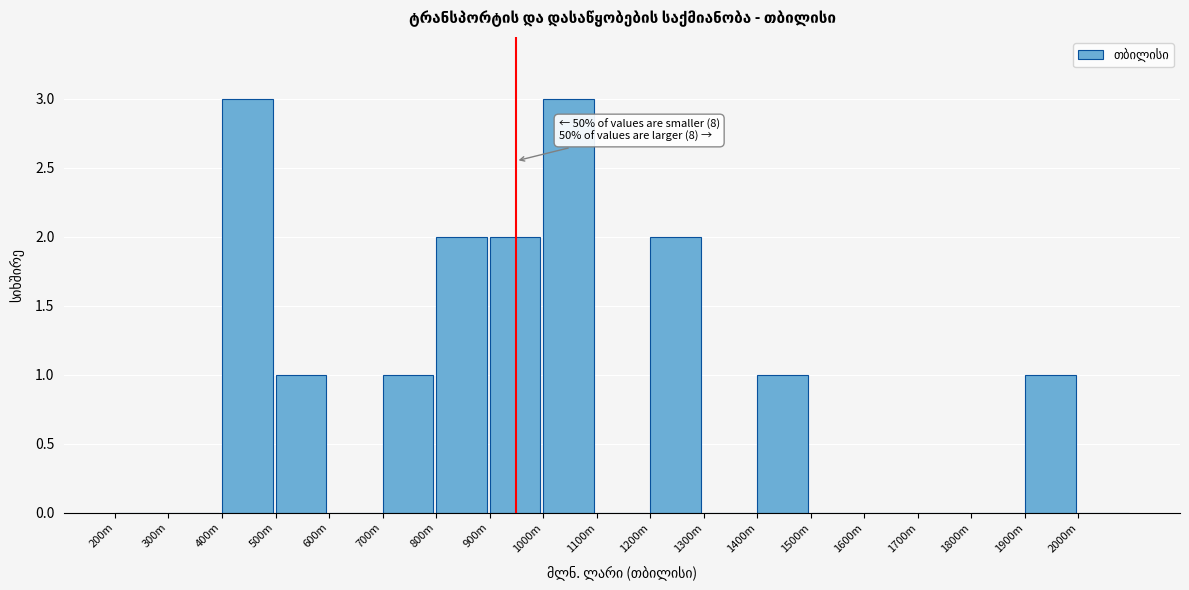

Reading left to right, transcribe all the data shown in this chart.

200m=0	300m=0	400m=3	500m=1	600m=0	700m=1	800m=2	900m=2	1000m=3	1100m=0	1200m=2	1300m=0	1400m=1	1500m=0	1600m=0	1700m=0	1800m=0	1900m=1	2000m=0